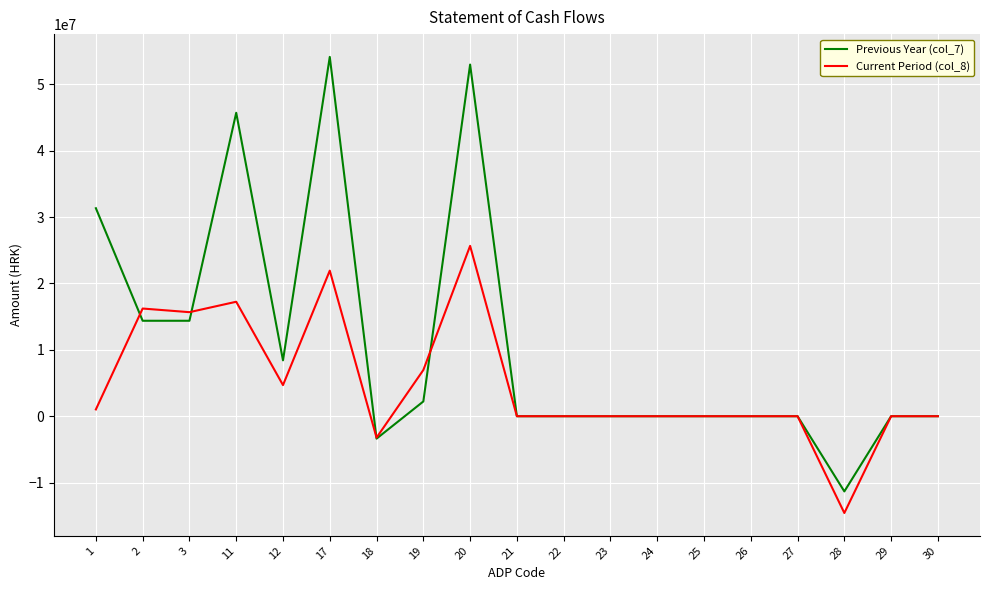

What is the highest value of the Current Period (col_8) series?

25660888